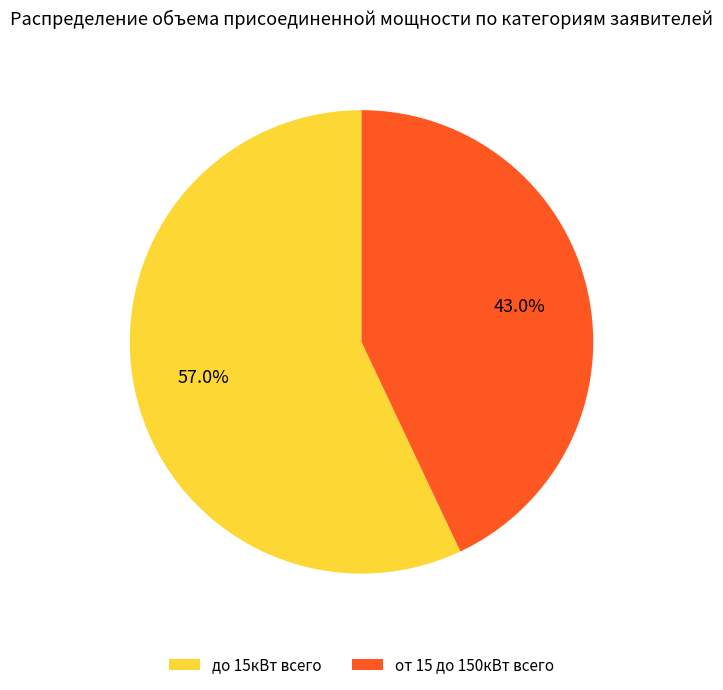

Combined, what portion of the pie is от 15 до 150кВт всего and до 15кВт всего?

100.0%